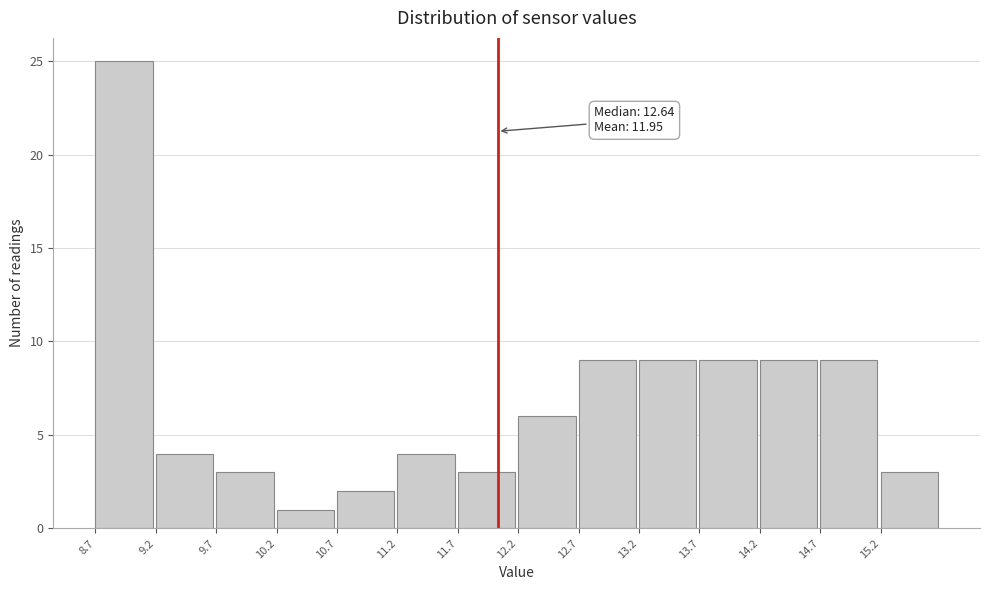

Which range on the x-axis has the tallest bar?

8.67 to 9.17